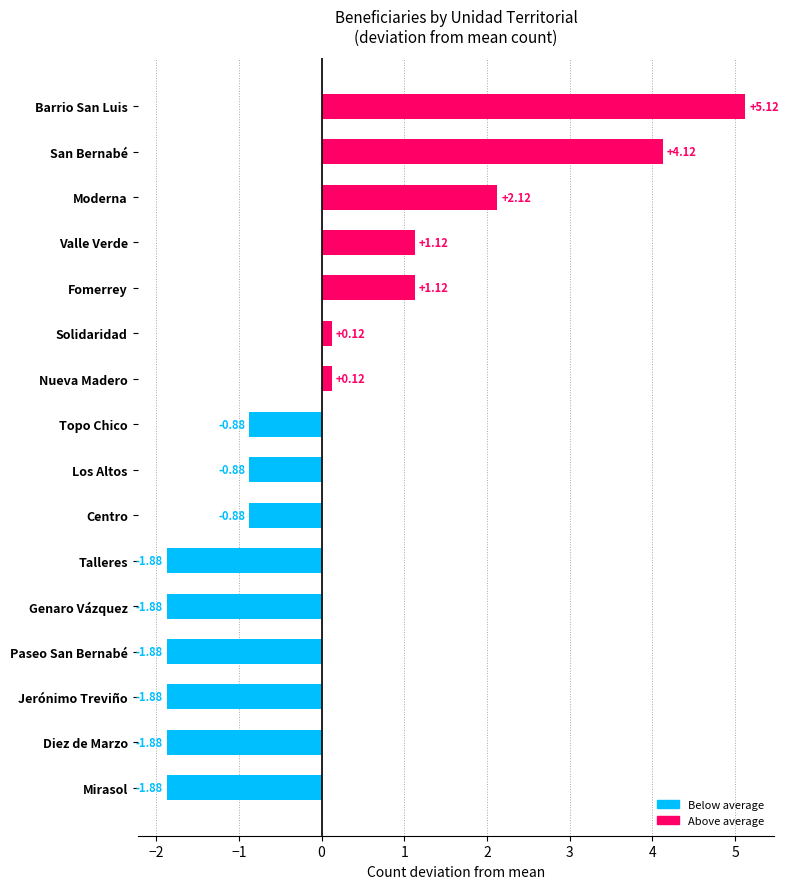

Between Barrio San Luis and Fomerrey, which is larger?

Barrio San Luis